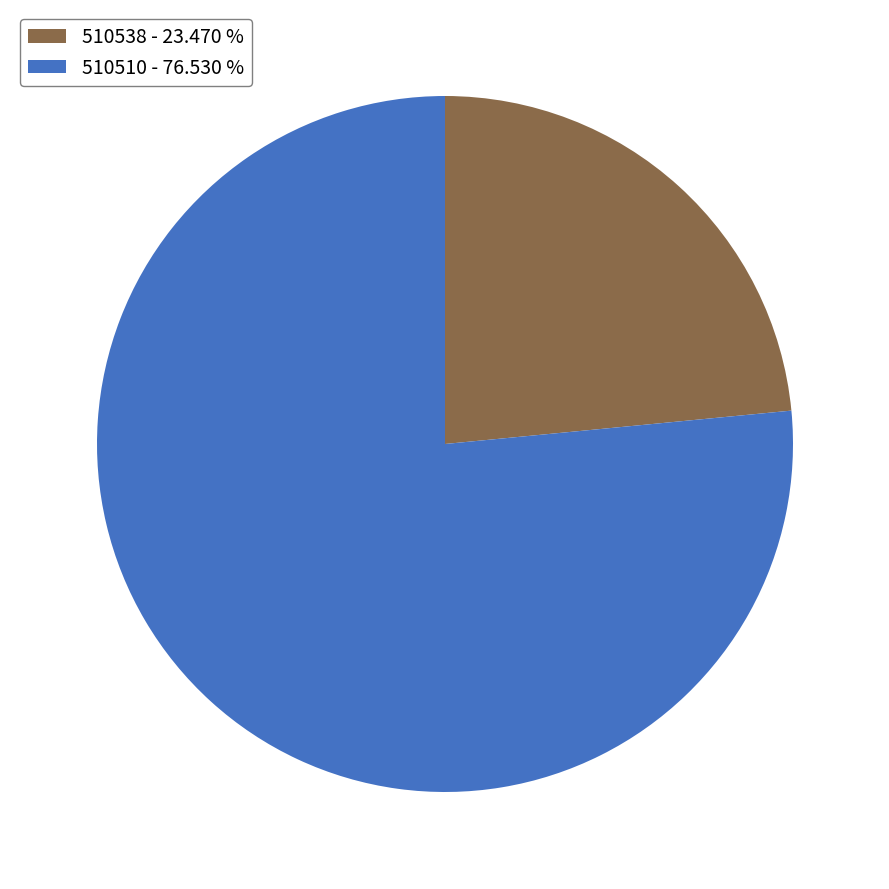

Which category has the smallest portion of the pie?

510538